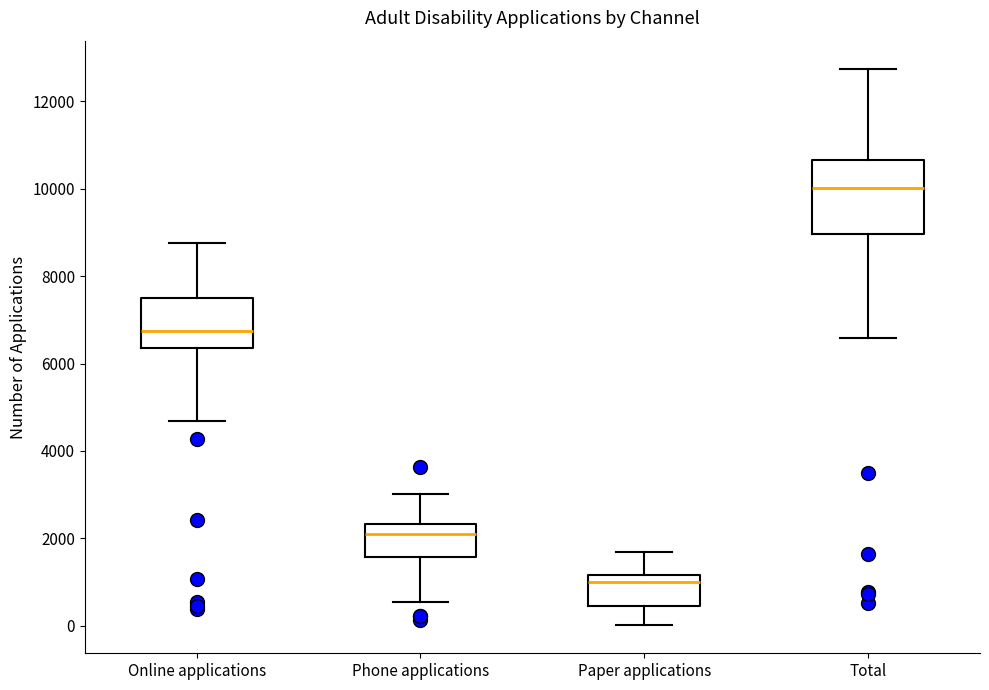

Where does the median line of the box for Online applications sit on the y-axis? The values are not printed on the chart, so give them approximately, as read against the axis.

6800